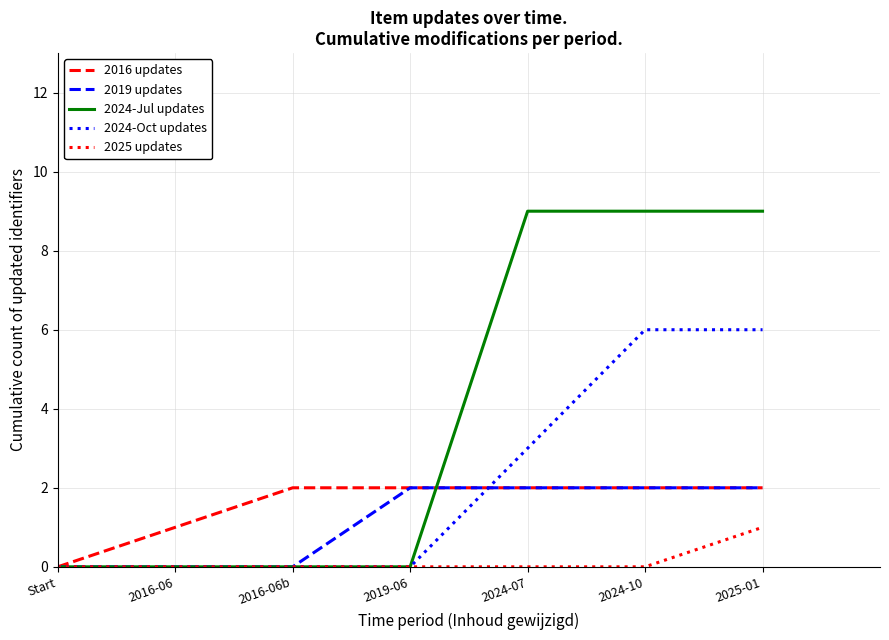

Reading left to right, extract all data points from this chart.

2016 updates: Start=0	2016-06=1	2016-06b=2	2019-06=2	2024-07=2	2024-10=2	2025-01=2
2019 updates: Start=0	2016-06=0	2016-06b=0	2019-06=2	2024-07=2	2024-10=2	2025-01=2
2024-Jul updates: Start=0	2016-06=0	2016-06b=0	2019-06=0	2024-07=9	2024-10=9	2025-01=9
2024-Oct updates: Start=0	2016-06=0	2016-06b=0	2019-06=0	2024-07=3	2024-10=6	2025-01=6
2025 updates: Start=0	2016-06=0	2016-06b=0	2019-06=0	2024-07=0	2024-10=0	2025-01=1